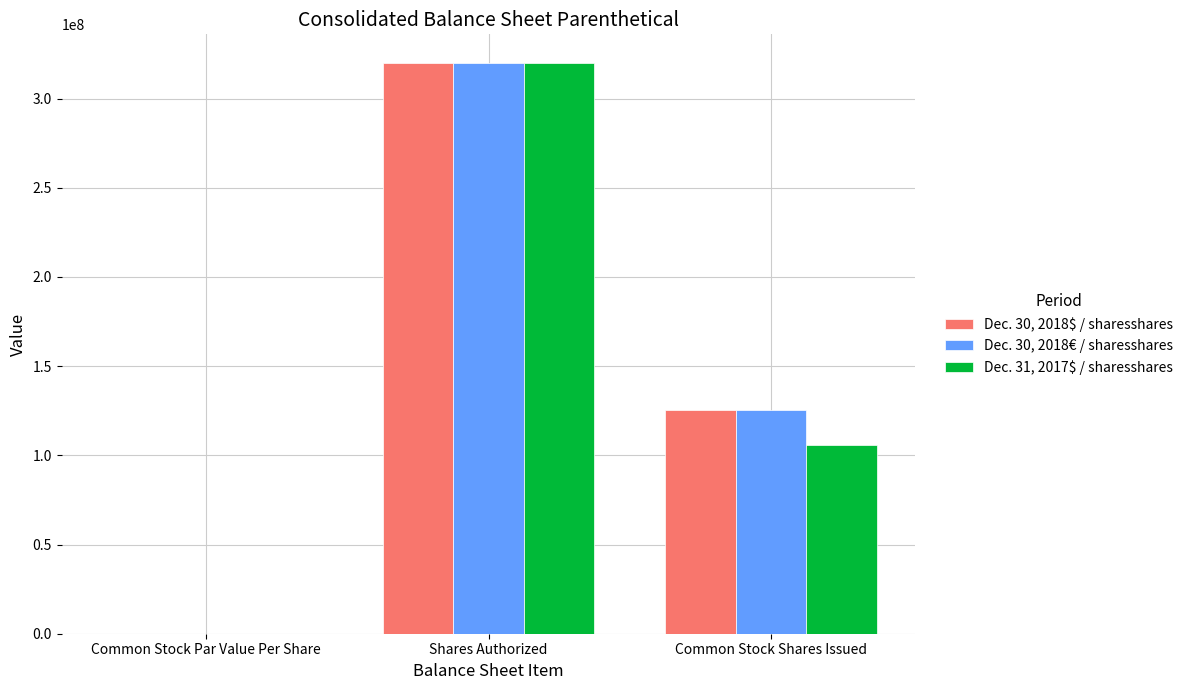

What is the sum of the Dec. 31, 2017$ / sharesshares values at Common Stock Shares Issued and Shares Authorized?

425807424.0